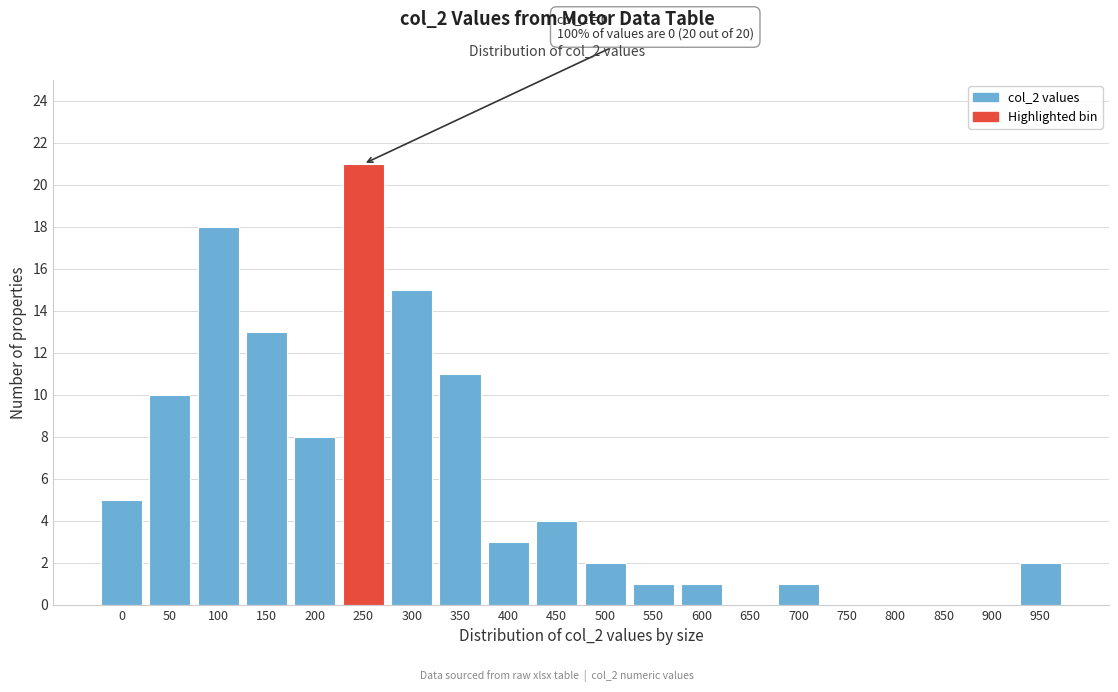

Reading left to right, list all the values displayed in this chart.

0=5	50=10	100=18	150=13	200=8	250=21	300=15	350=11	400=3	450=4	500=2	550=1	600=1	650=0	700=1	750=0	800=0	850=0	900=0	950=2